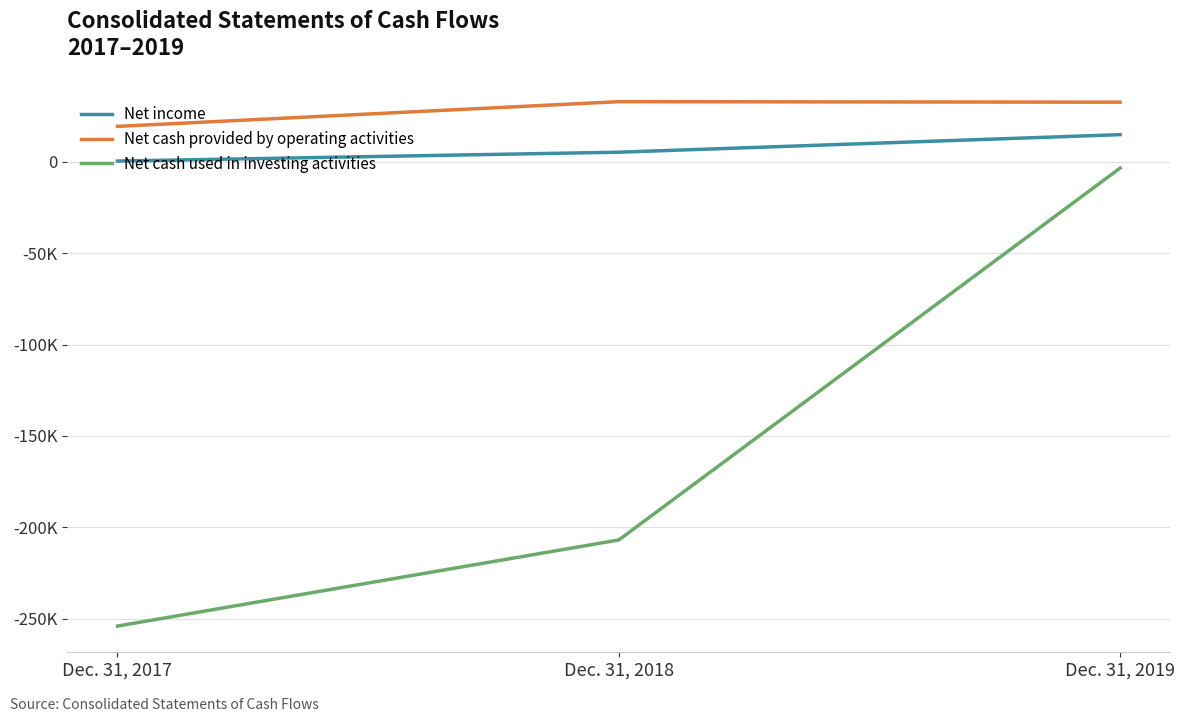

What are all the series names shown in the legend?

Net income, Net cash provided by operating activities, Net cash used in investing activities